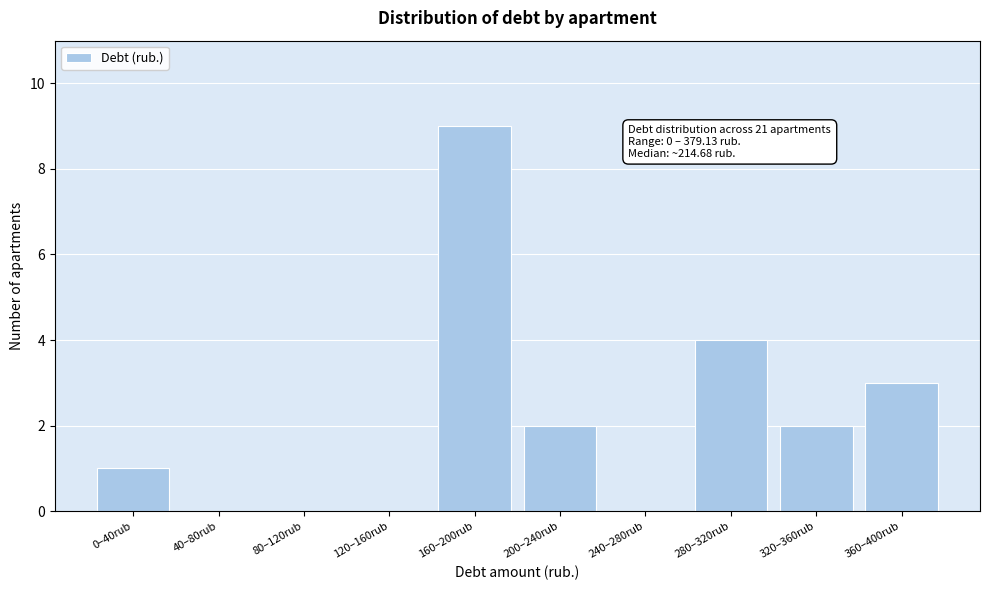

Reading left to right, list all the values displayed in this chart.

0–40rub=1	40–80rub=0	80–120rub=0	120–160rub=0	160–200rub=9	200–240rub=2	240–280rub=0	280–320rub=4	320–360rub=2	360–400rub=3